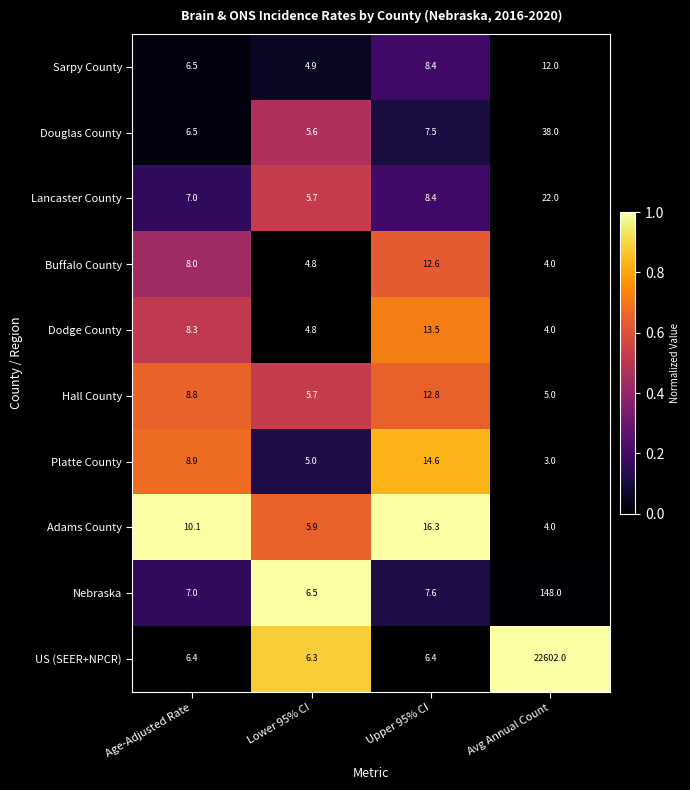

At which category is the sum across all series the highest?

Avg Annual Count